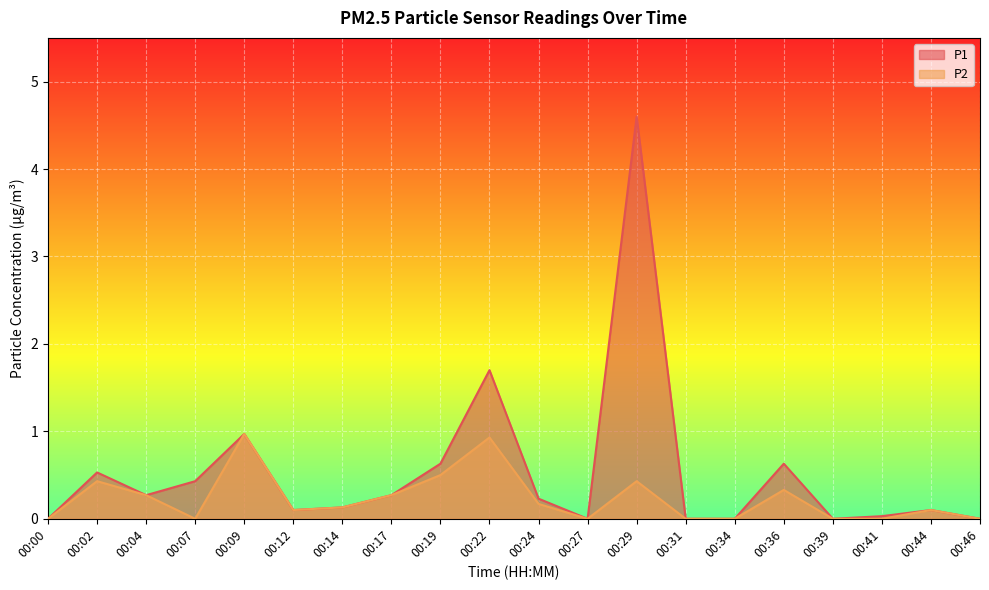

Which category has the highest value in the P2 series?

00:09